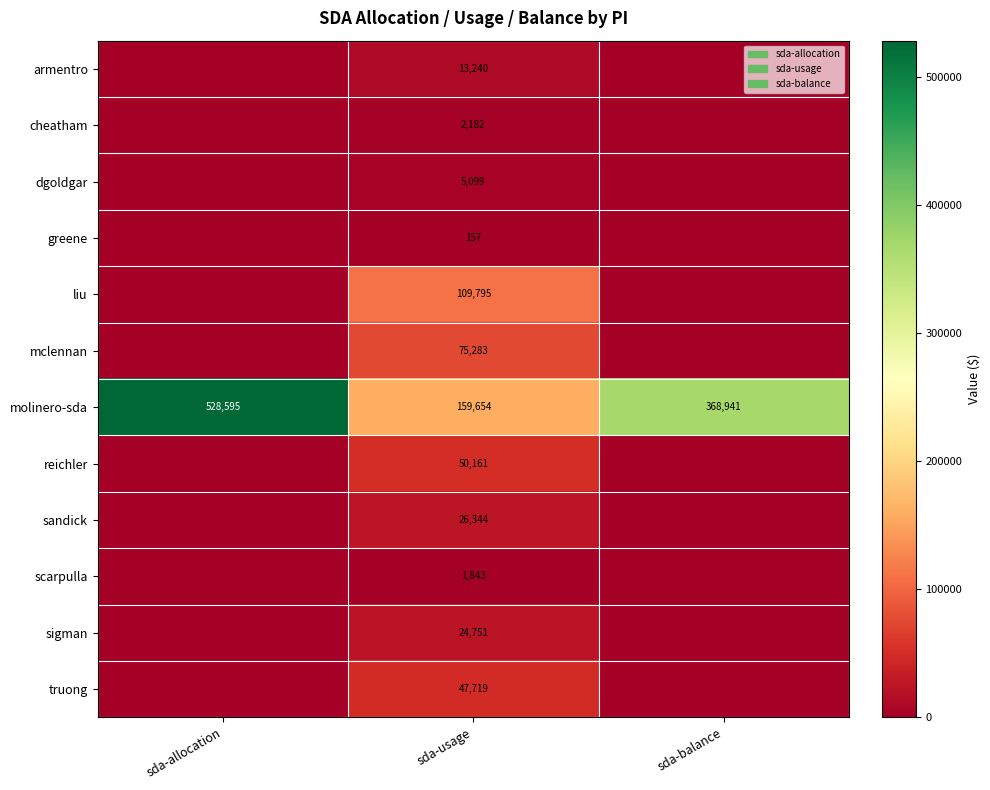

At which category does the chart reach its peak across all series?

sda-allocation